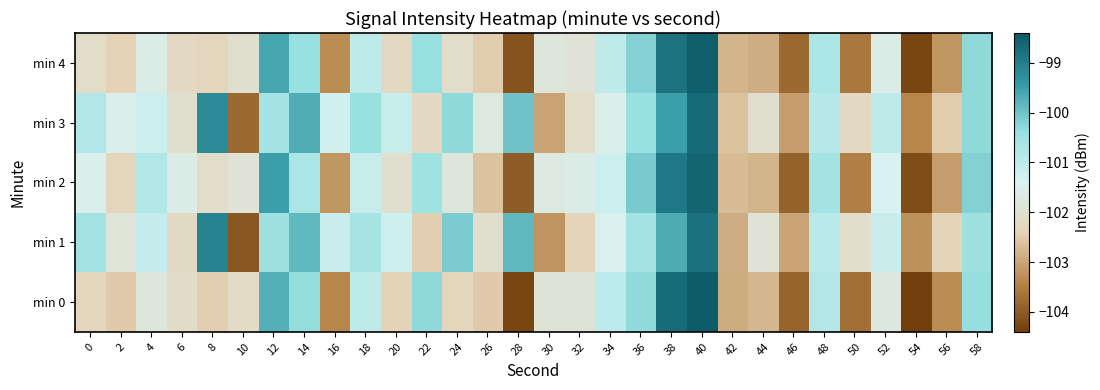

What is the spread (max minus min) of values at 48?

0.3